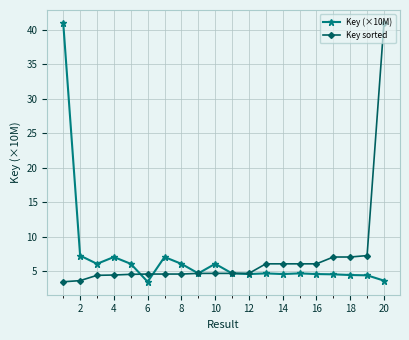

What is the value of the Key (×10M) point at the 15th from the left?

4.7